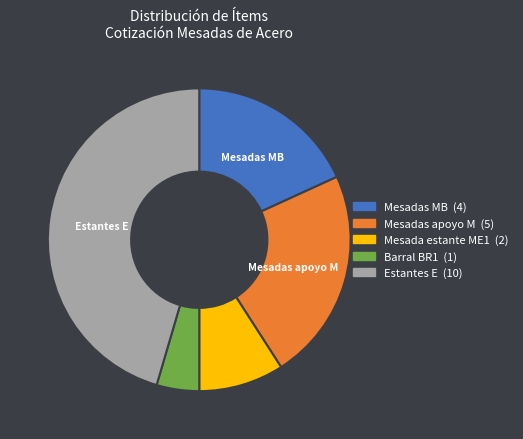

Is there any slice that represents more than half of the pie?

No